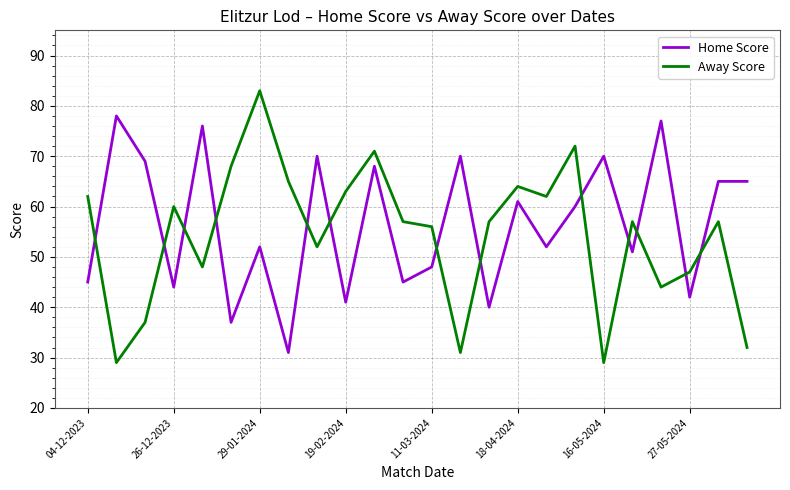

What is the difference between the maximum and minimum values in the Home Score series?

47